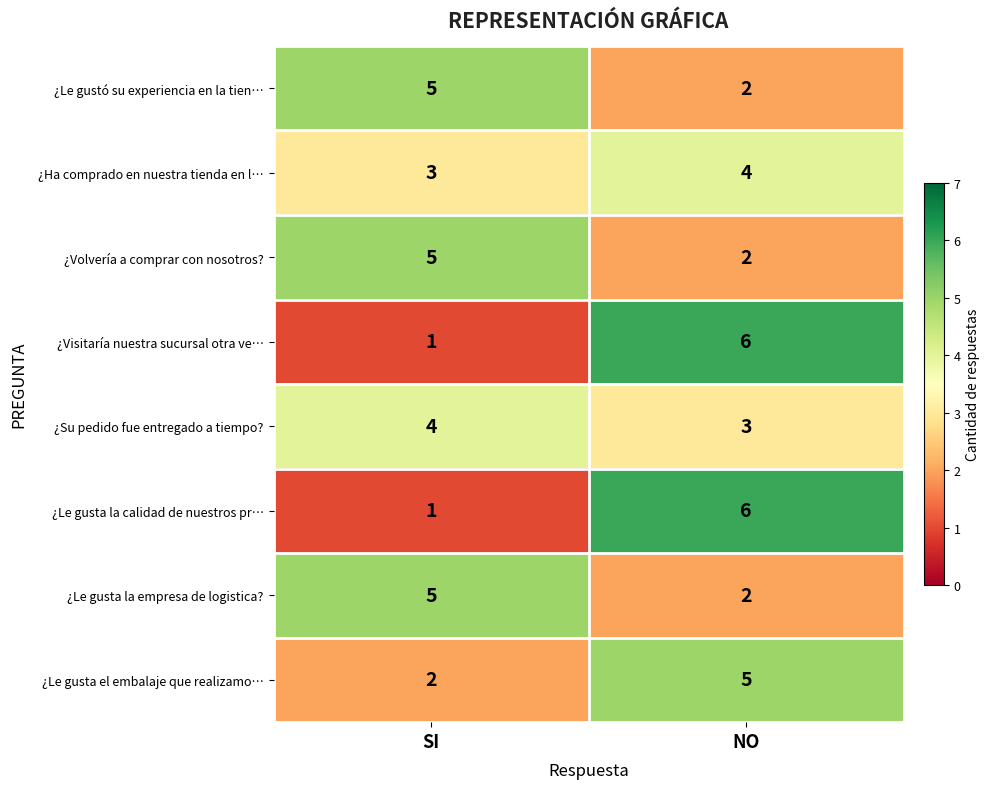

Is it true that ¿Volvería a comprar con nosotros? equals 3 at NO?

False